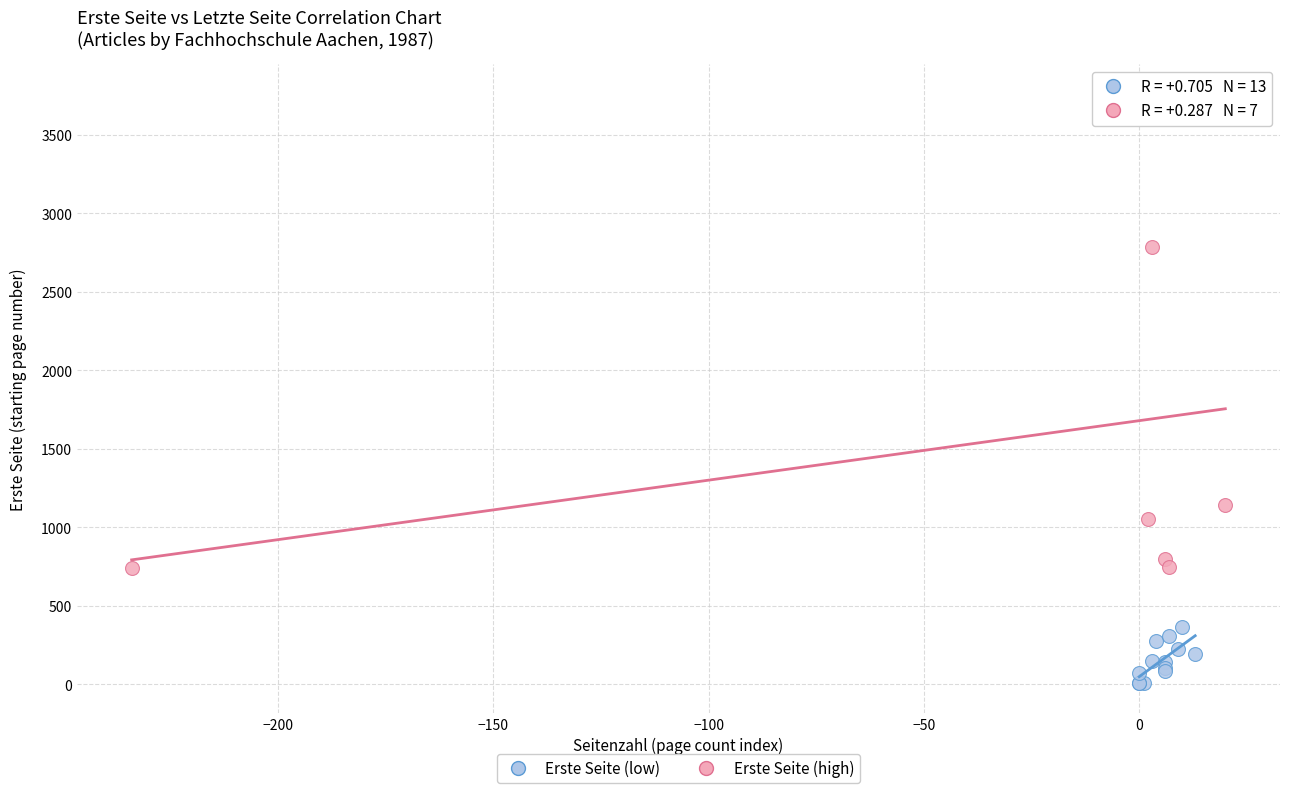

What are all the series names shown in the legend?

Erste Seite (low), Erste Seite (high)